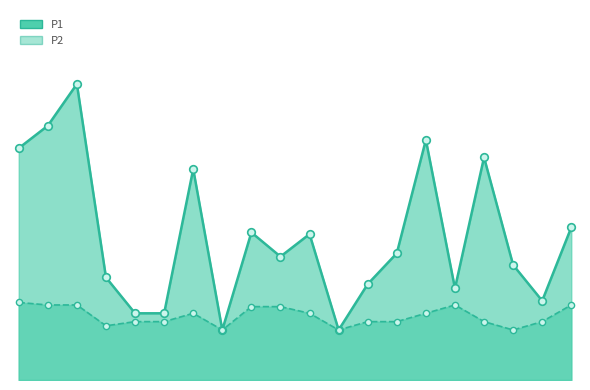

At how many categories does at least one series exceed 3?

2